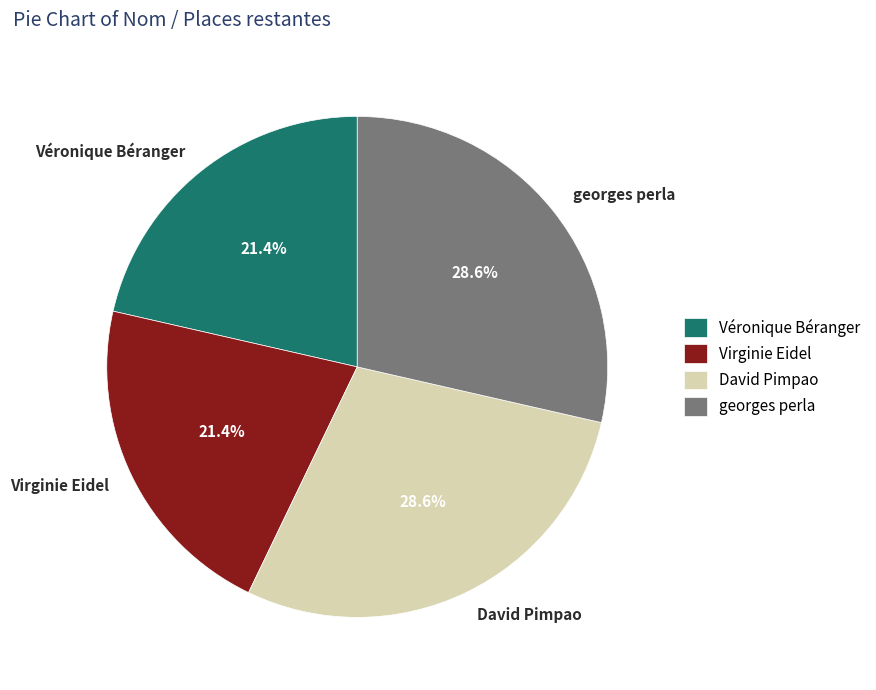

Combined, what portion of the pie is Véronique Béranger and georges perla?

50.0%